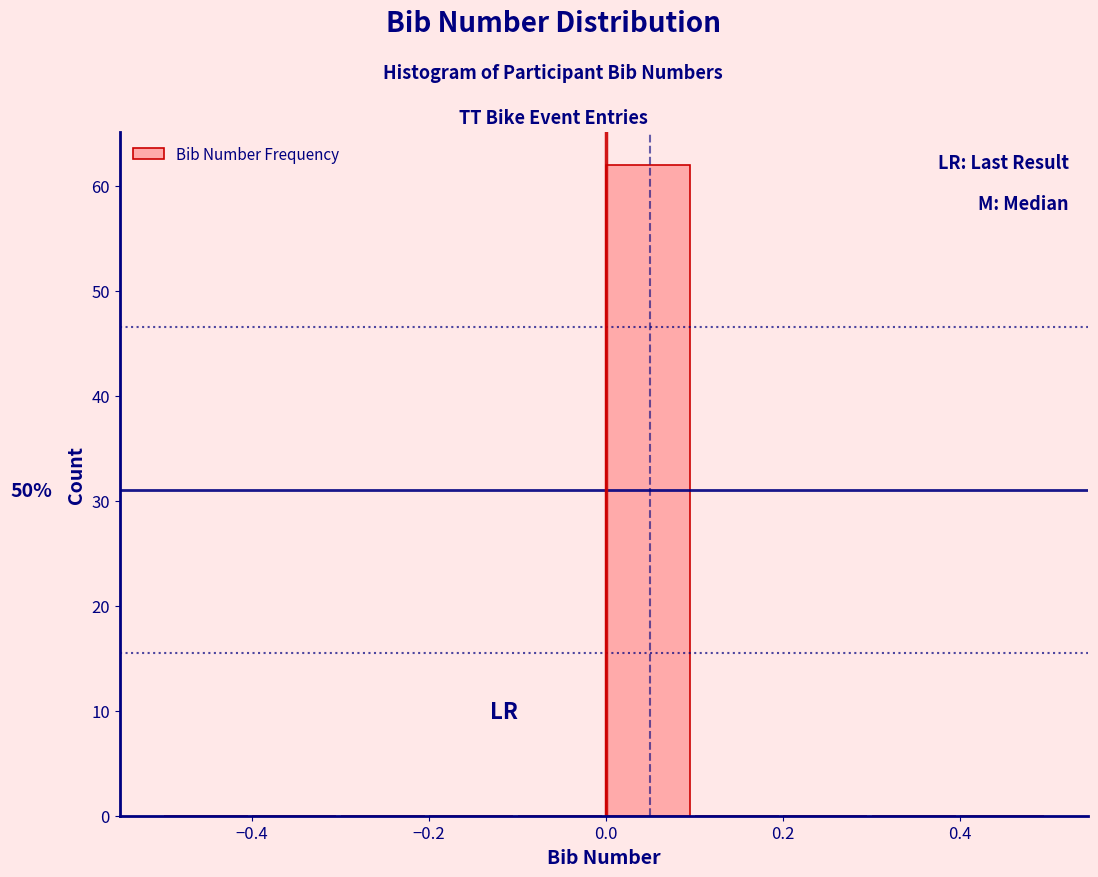

Over which range of the x-axis is the bar tallest?

0.0 to 0.1